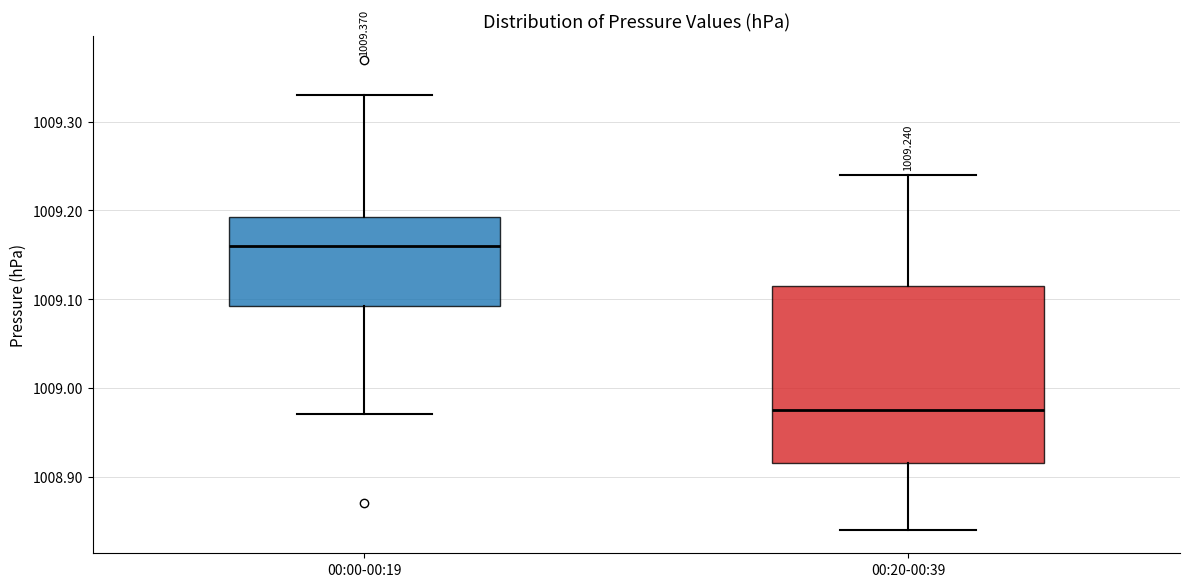

Which box is the tallest, from its lower edge to its upper edge?

00:20-00:39